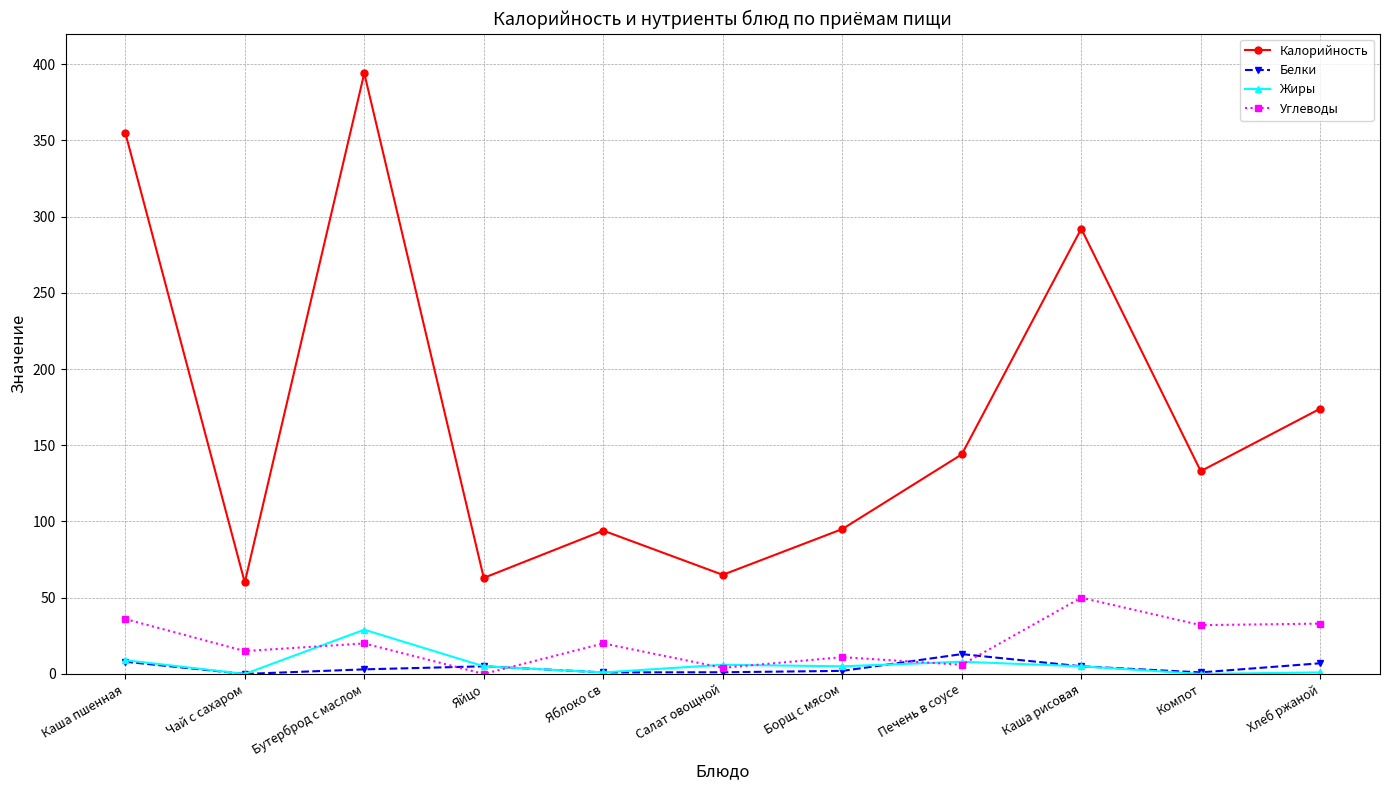

Which series has the largest range (max minus min)?

Калорийность